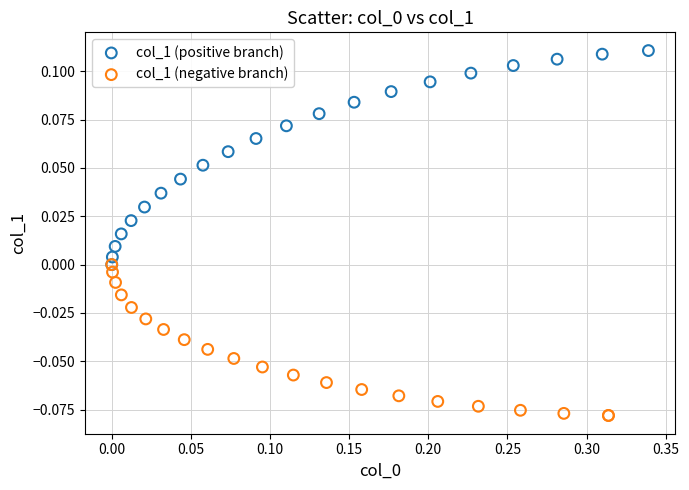

Which series reaches the maximum Y coordinate?

col_1 (positive branch)